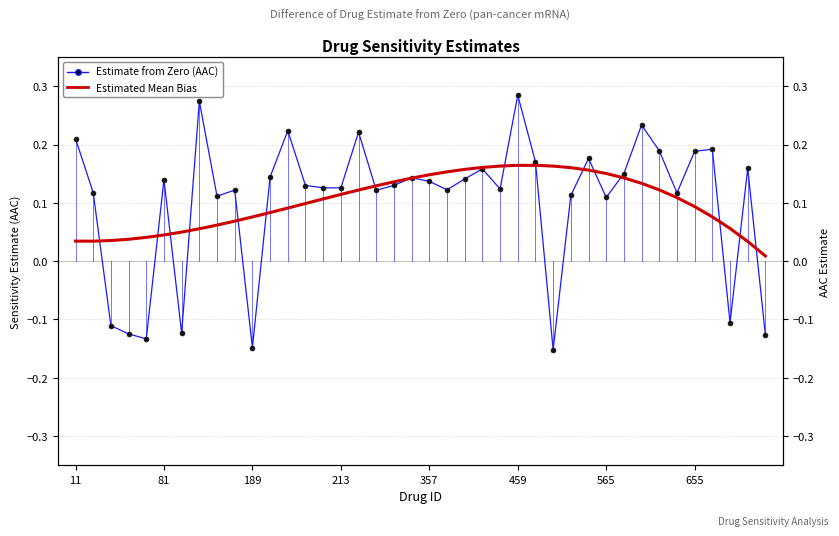

Which series ends up on top after the final intersection of Estimated Mean Bias and Estimate from Zero (AAC)?

Estimated Mean Bias